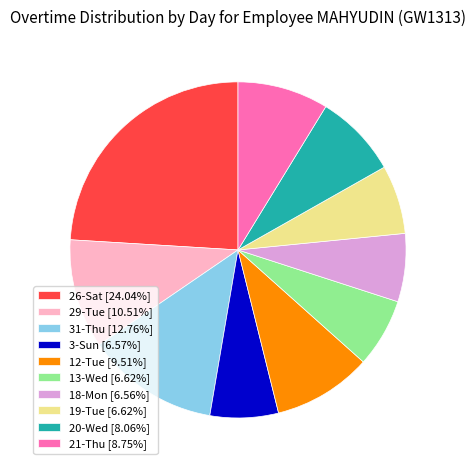

The 31-Thu slice represents 4% of the pie. True or false?

False